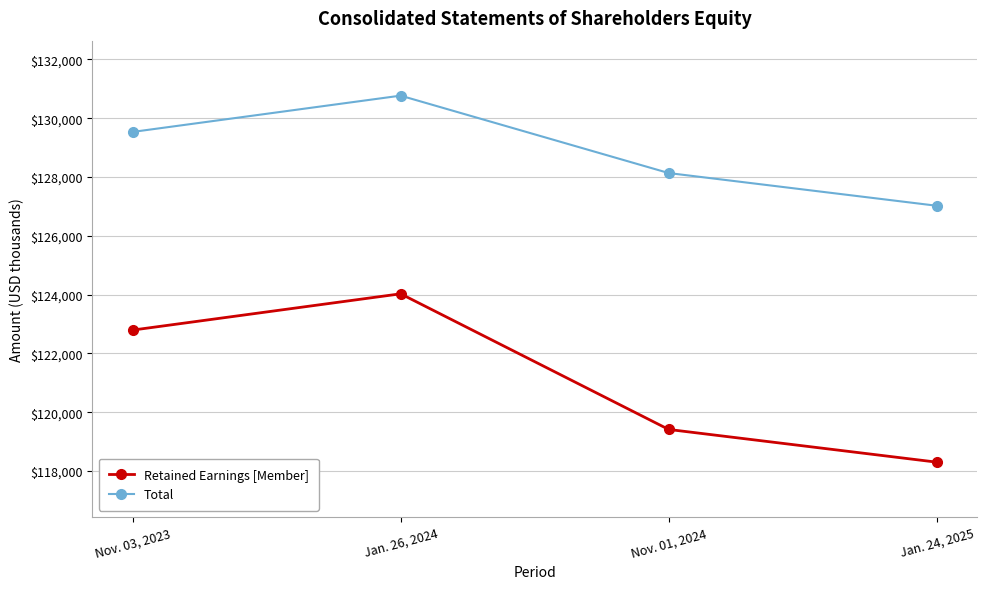

What is the approximate value of Retained Earnings [Member] at Nov. 03, 2023?

122792